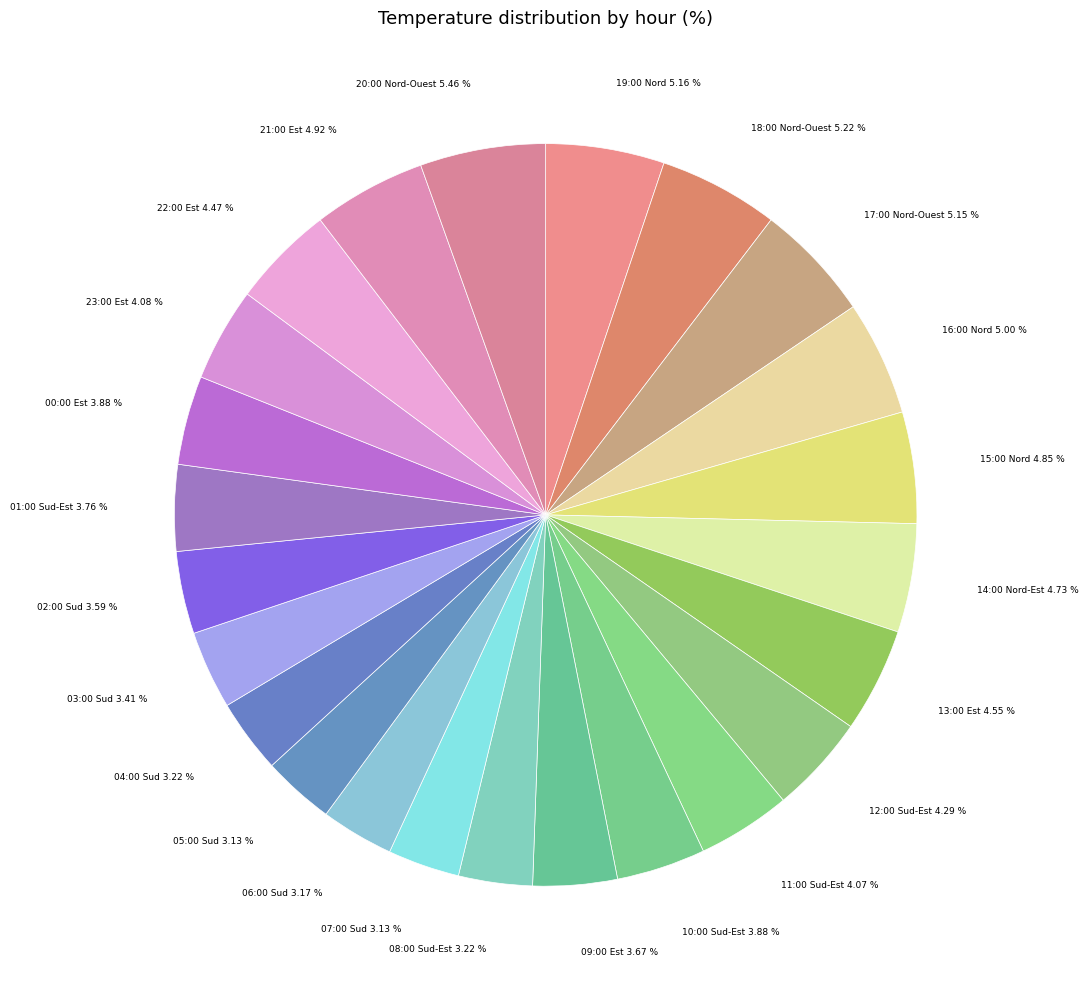

Is there a majority slice in this chart?

No